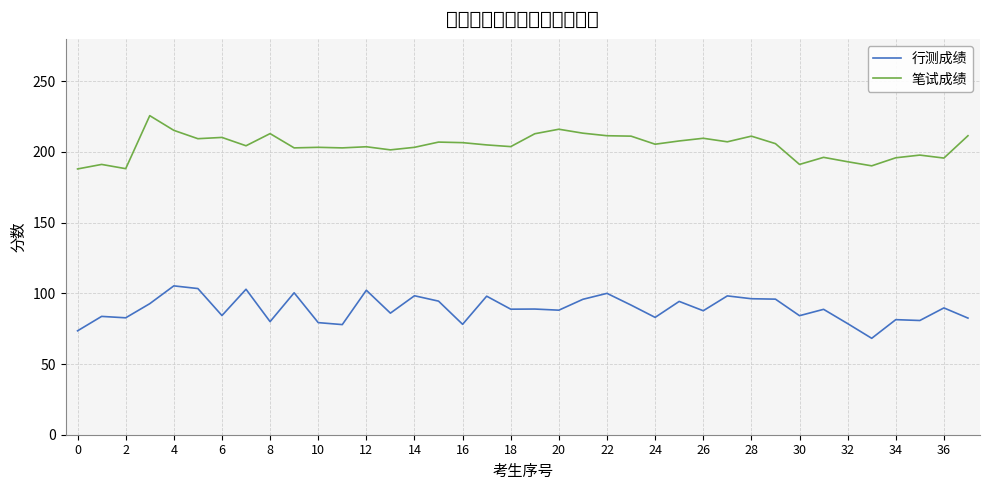

Rank the series by their average value, from highest to lowest.

笔试成绩, 行测成绩